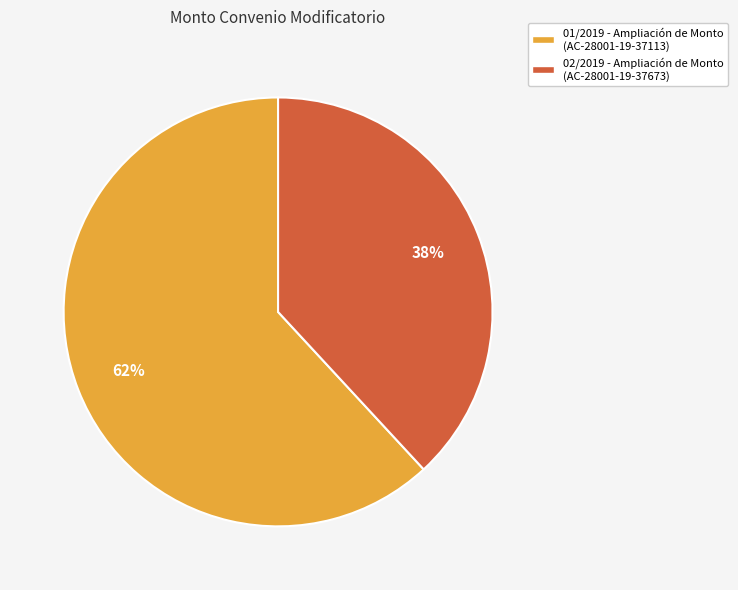

Approximately how many times larger is the value at 02/2019 - Ampliación de Monto (AC-28001-19-37673) compared to 01/2019 - Ampliación de Monto (AC-28001-19-37113)?

0.6